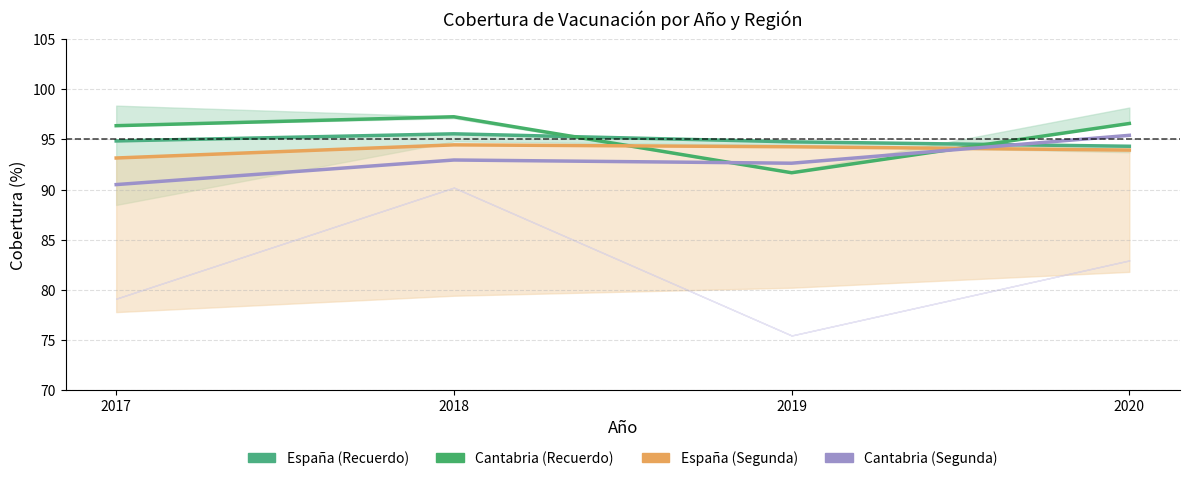

Reading left to right, list all the values displayed in this chart.

España (Recuerdo): 94.8	95.5	94.8	94.3
Cantabria (Recuerdo): 96.4	97.2	91.7	96.6
España (Segunda): 93.1	94.5	94.3	93.9
Cantabria (Segunda): 90.5	92.9	92.6	95.4